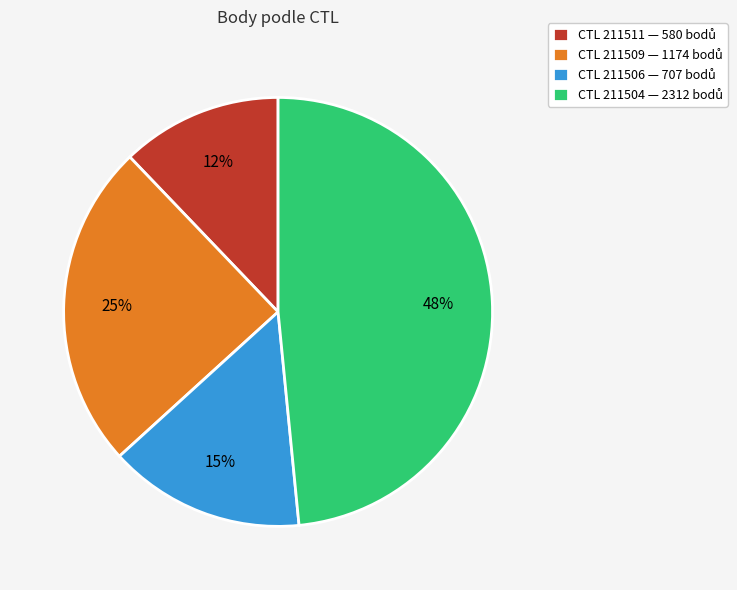

Is there a majority slice in this chart?

No